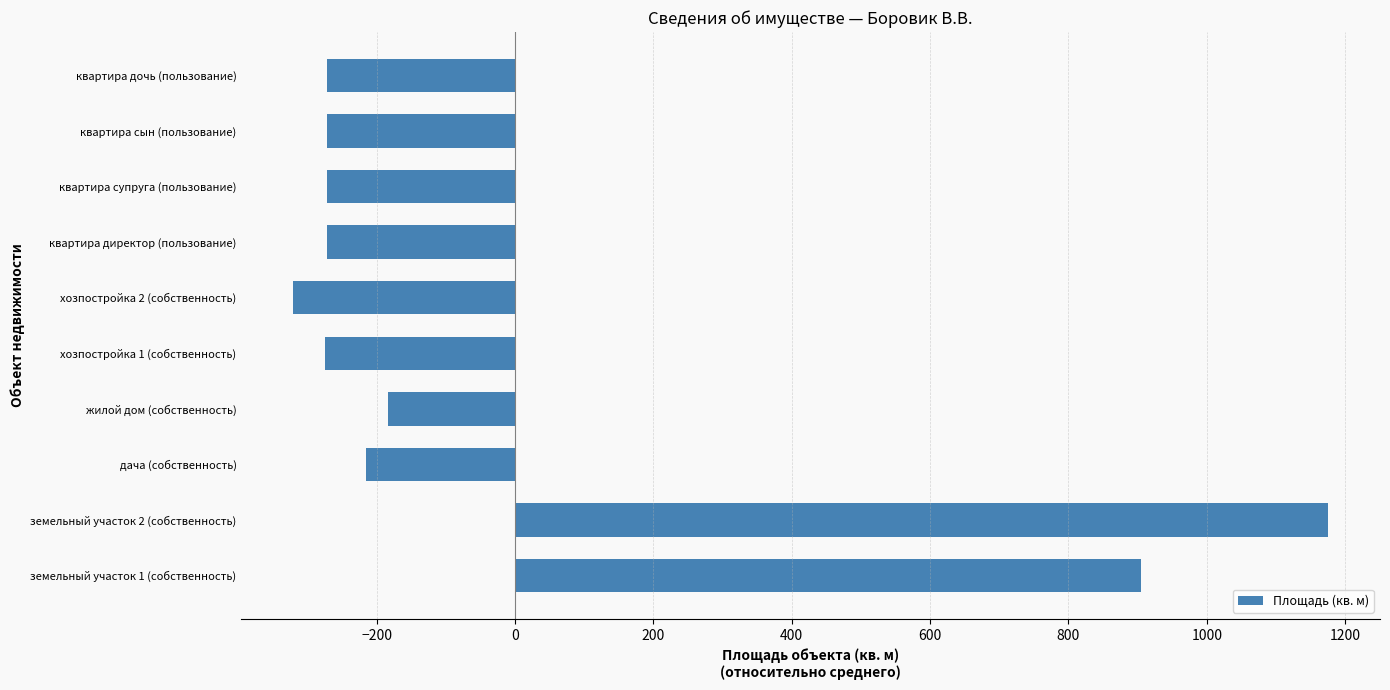

At which label is the value closest to 427?

земельный участок 1 (собственность)